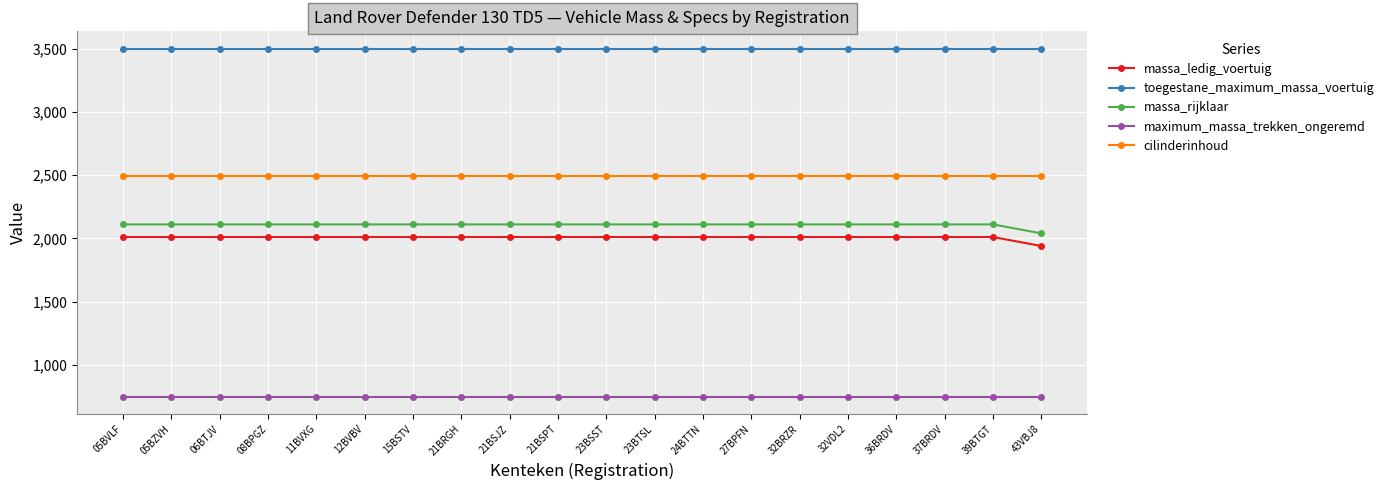

What is the maximum value shown in the chart?

3500